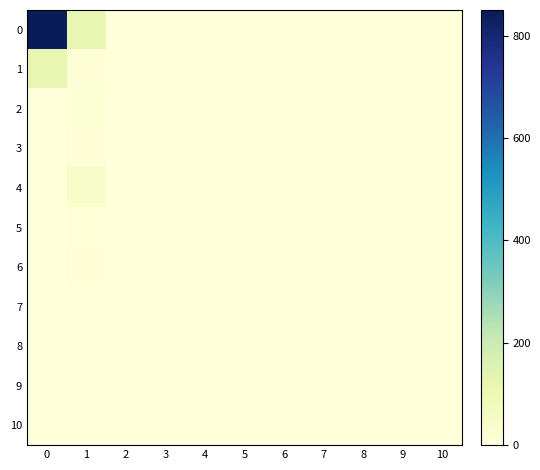

At how many categories does at least one series exceed 691?

1